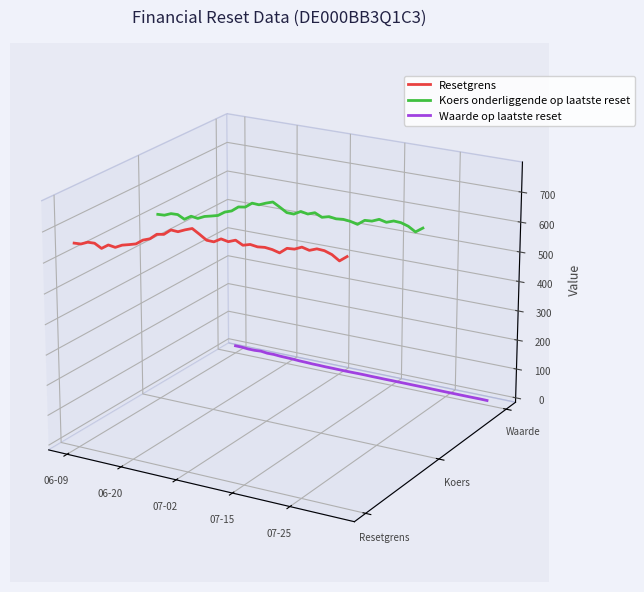

Is this an area chart (filled region under the line)?

No